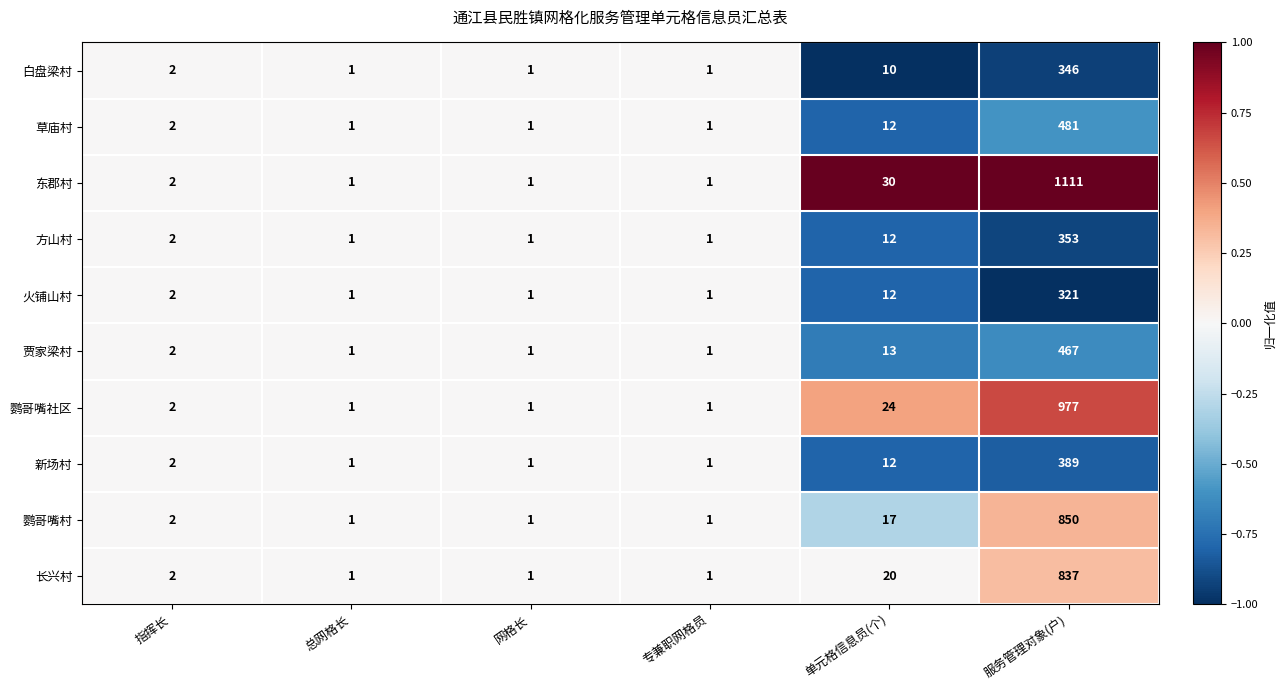

Where is 贾家梁村 nearest to the value 234?

单元格信息员(个)